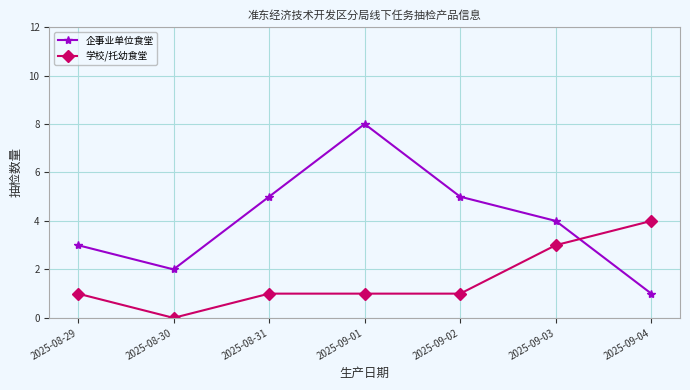

List the series in order of their peak value, highest first.

企事业单位食堂, 学校/托幼食堂